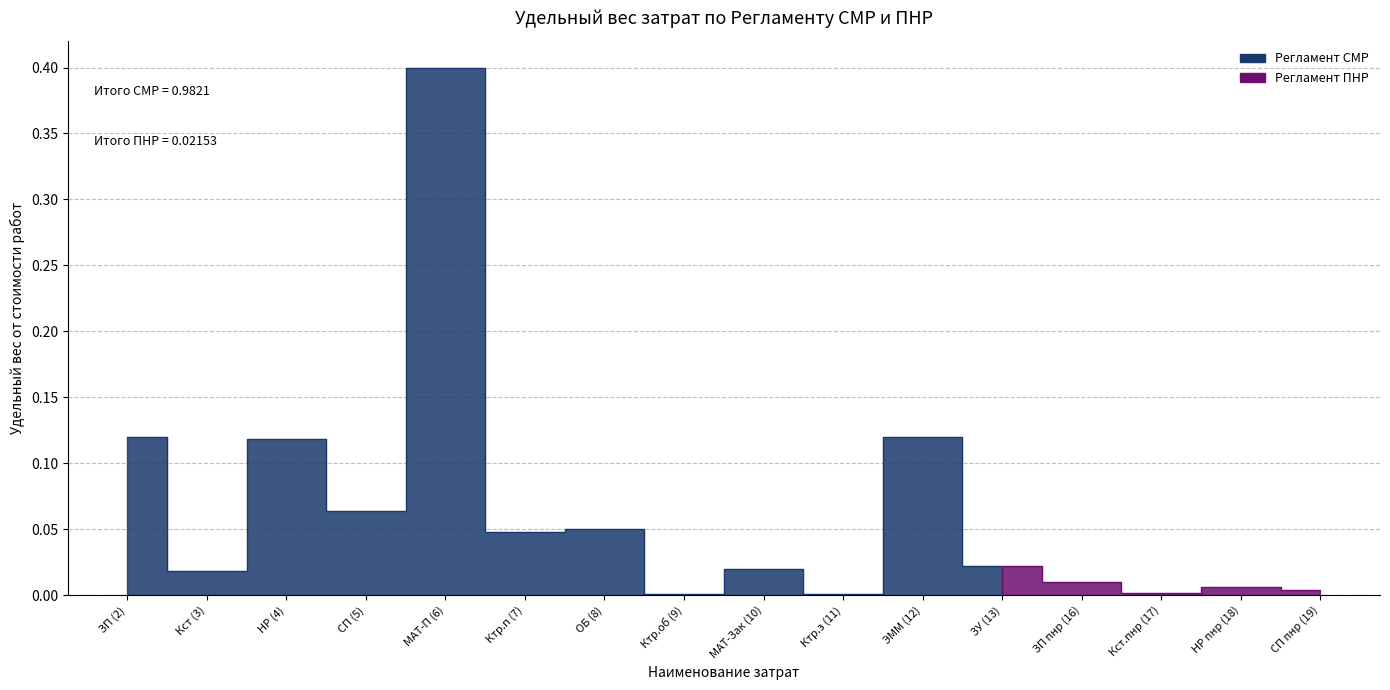

Where is the data nearest to the value 0?

Ктр.з (11)